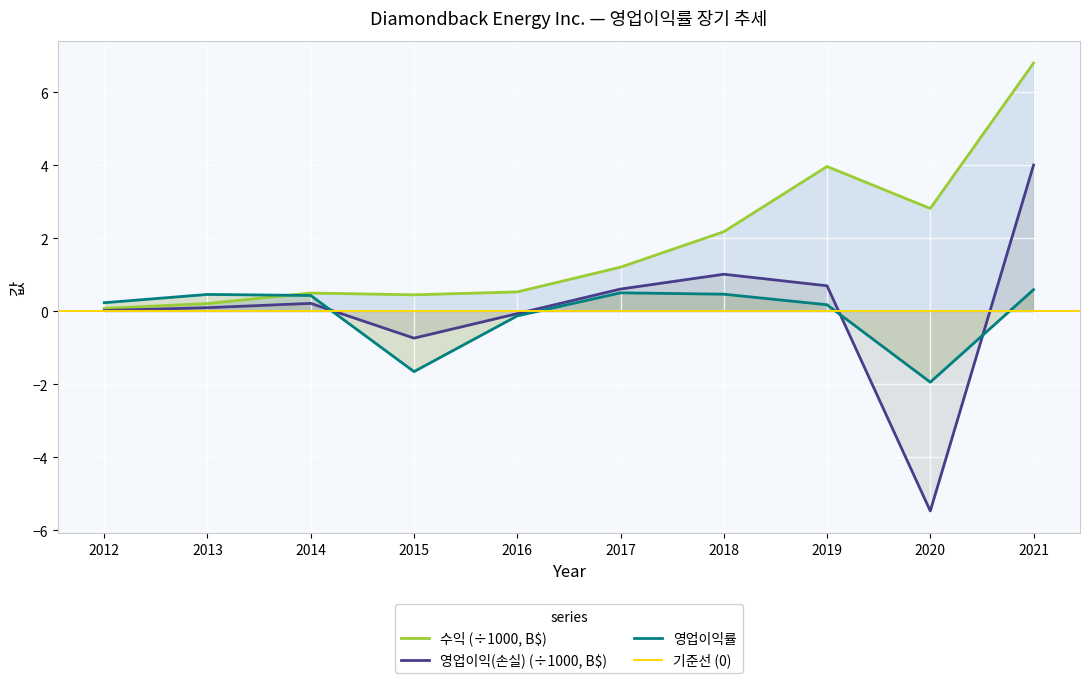

At which label is 영업이익(손실) closest to 0?

2012